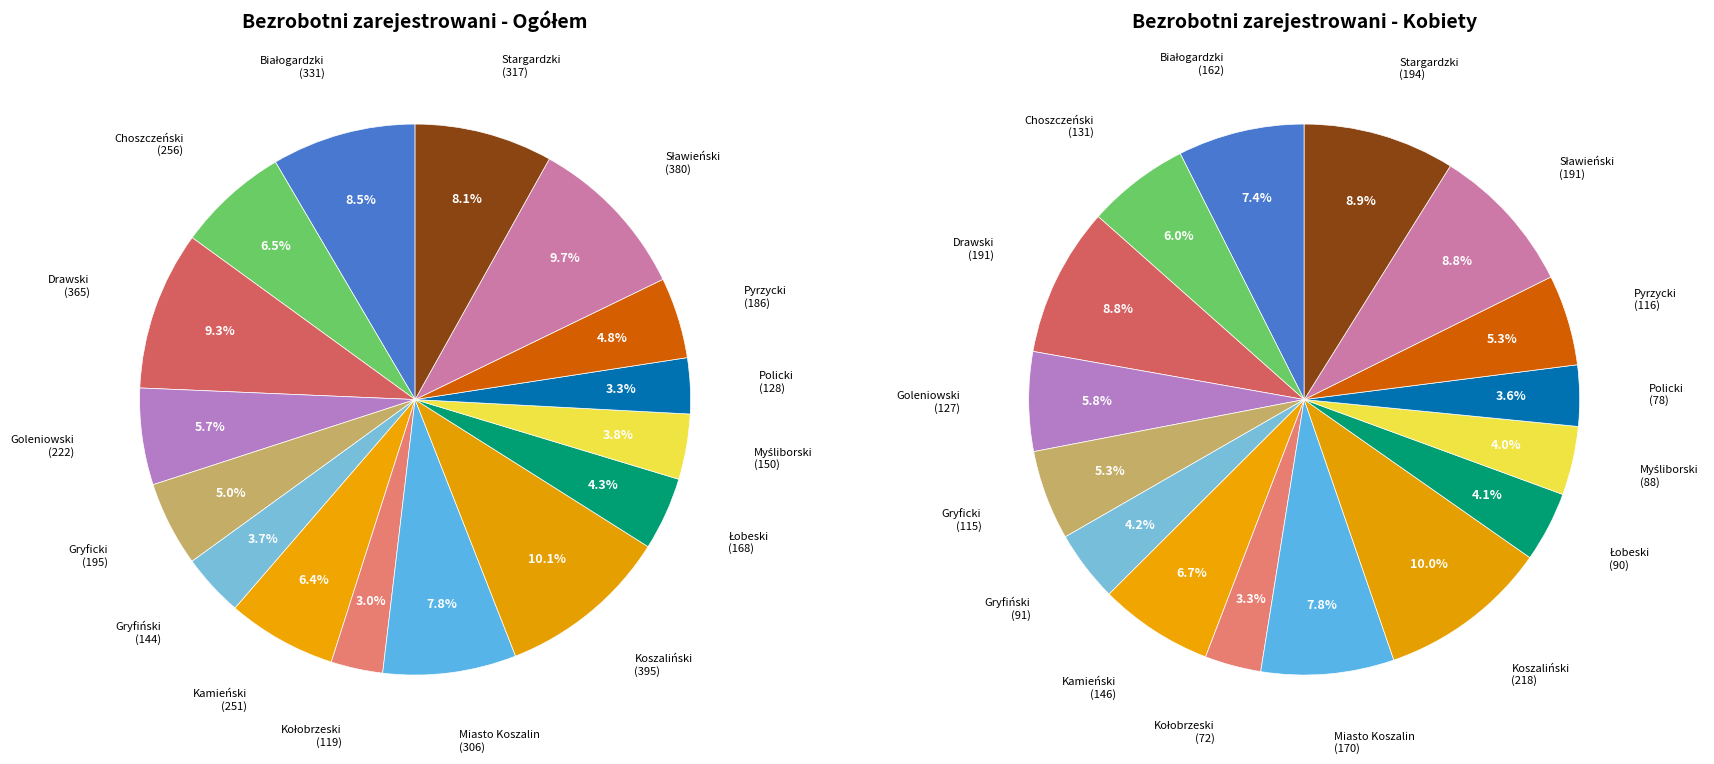

To the nearest percent, what is the average slice percentage?

6%